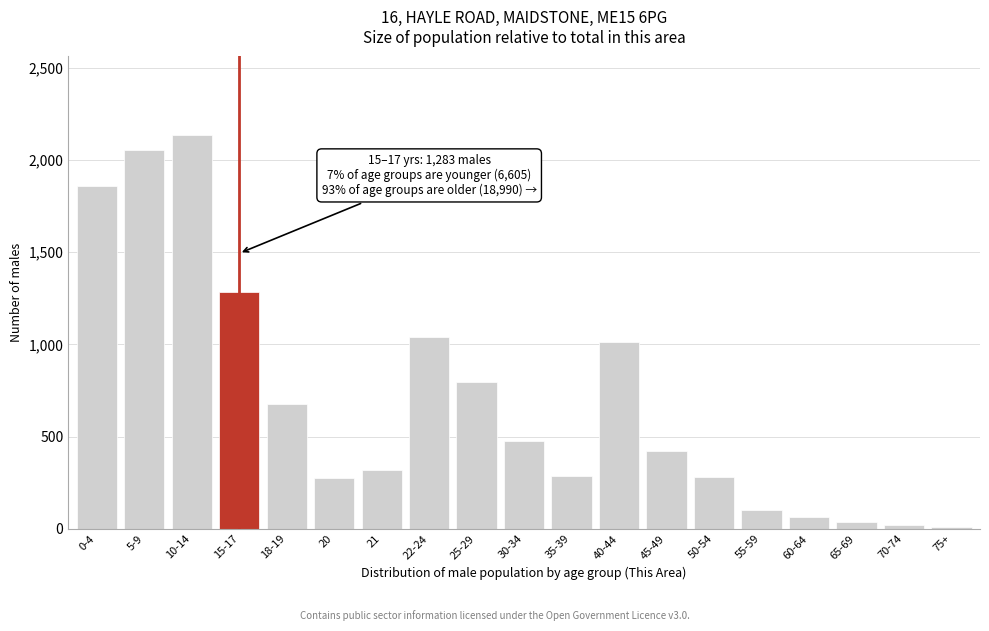

What is the maximum value shown in the chart?

2134